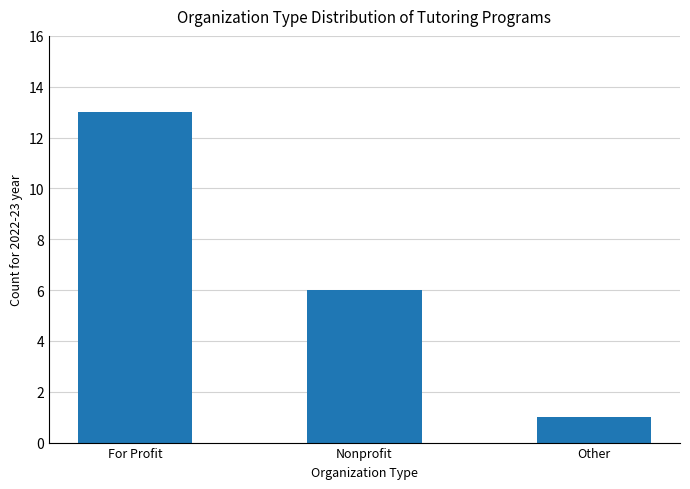

Reading right to left, list all the values displayed in this chart.

Other=1	Nonprofit=6	For Profit=13